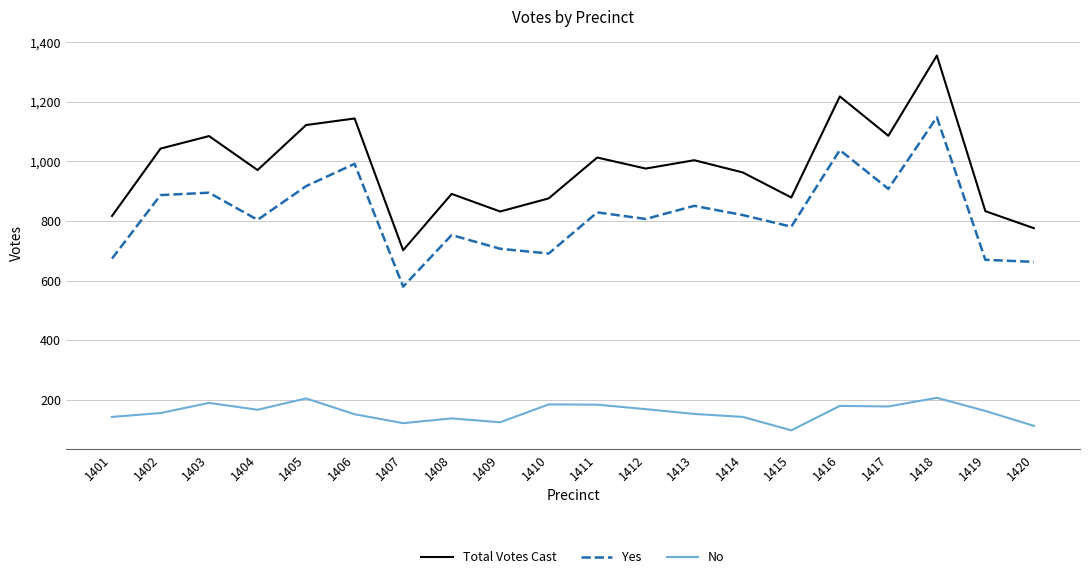

At 1408, list the series in order from smallest to largest.

No, Yes, Total Votes Cast